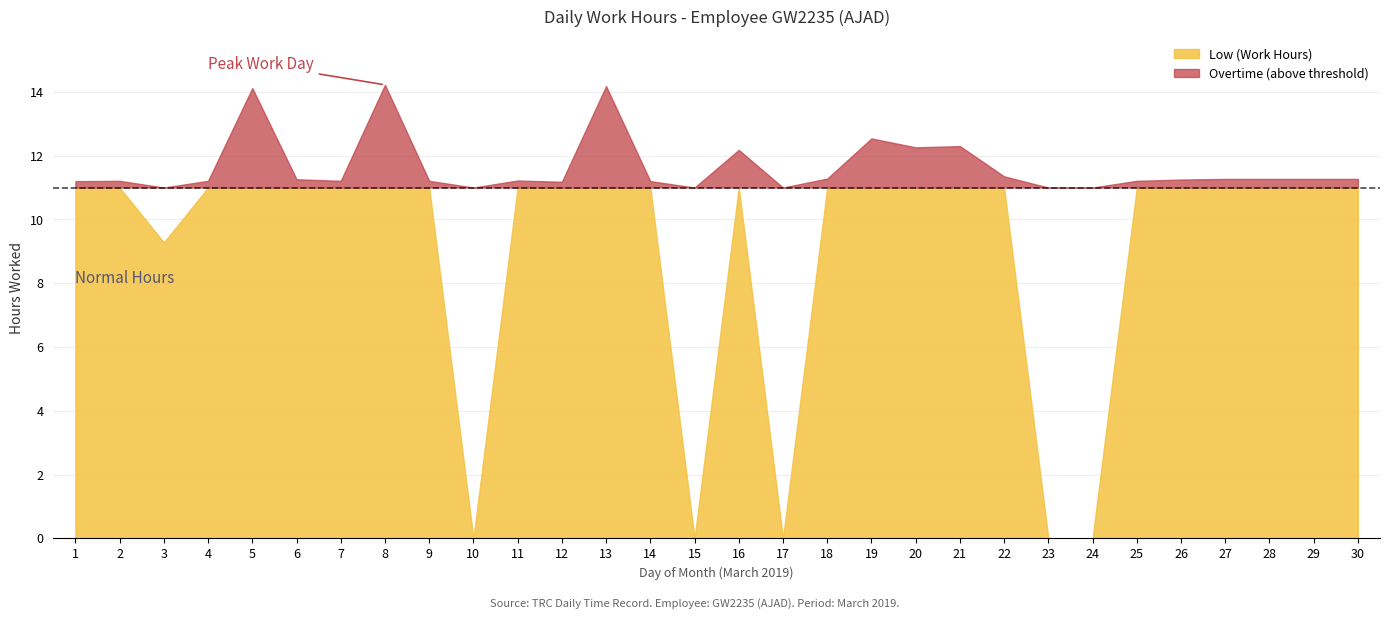

Rank the categories by value from highest to lowest.

8, 13, 5, 19, 21, 20, 16, 22, 18, 27, 28, 29, 30, 6, 26, 11, 2, 4, 7, 9, 25, 1, 14, 12, 3, 10, 15, 17, 23, 24